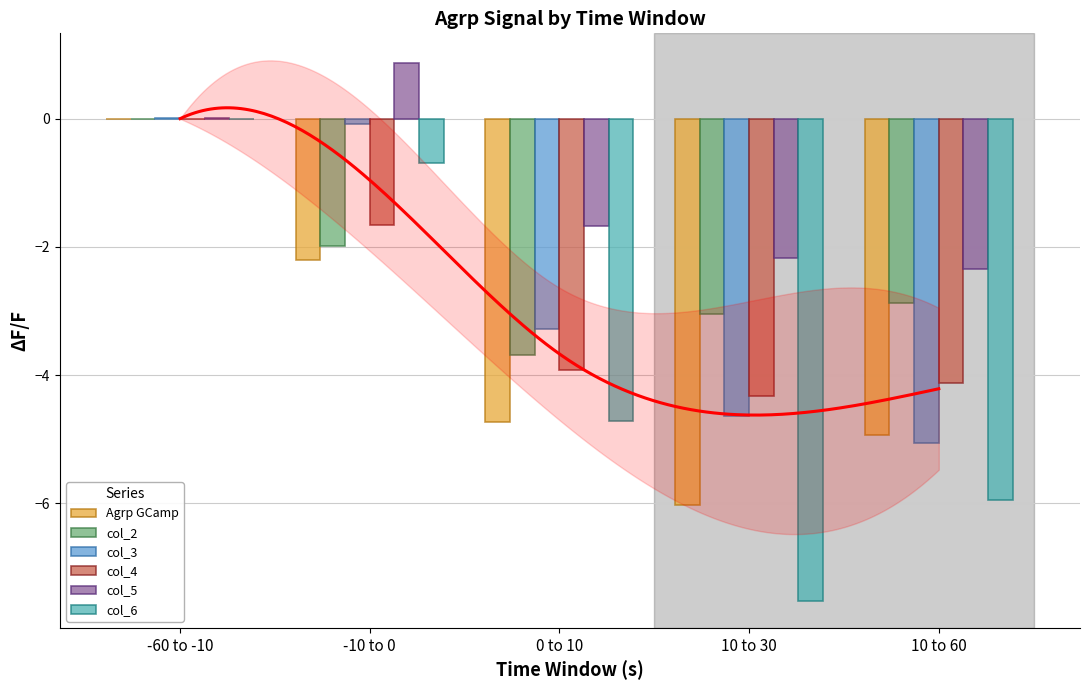

At which category is the sum across all series the highest?

-60 to -10